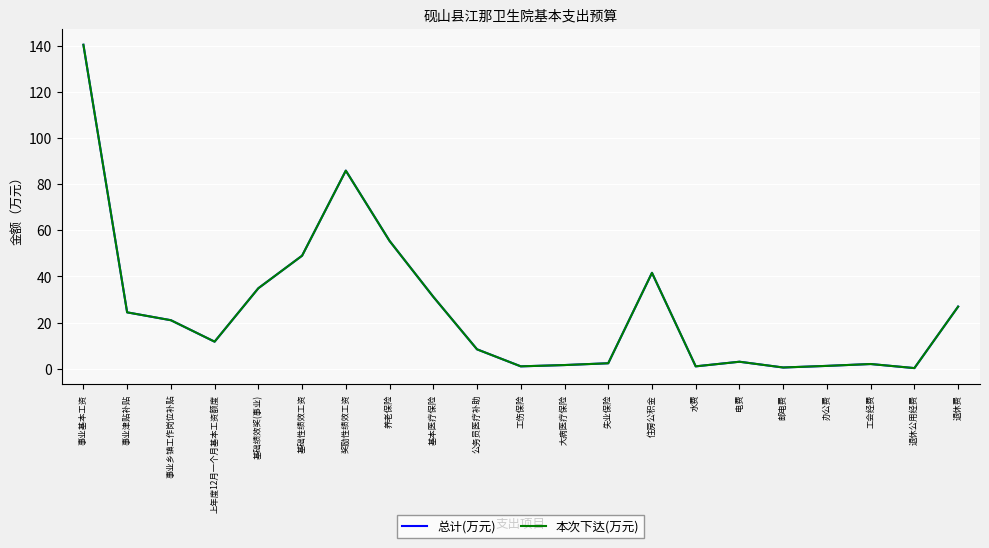

What is the label of the 12th point from the left?

大病医疗保险